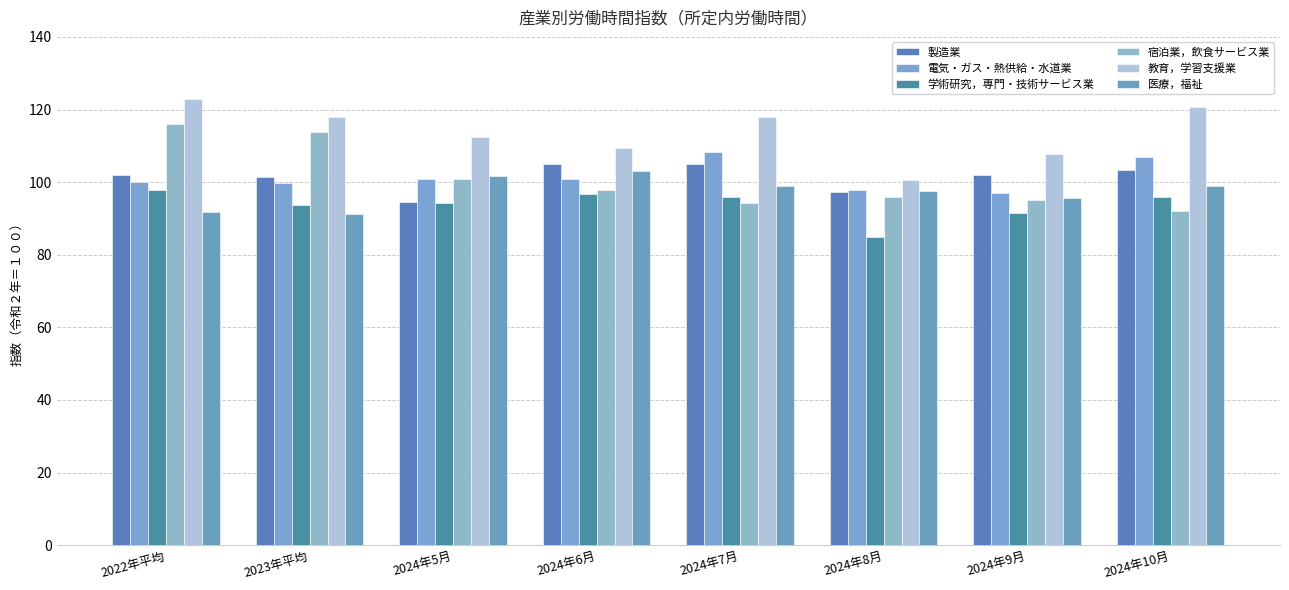

Which category has the lowest value in the 教育，学習支援業 series?

2024年8月